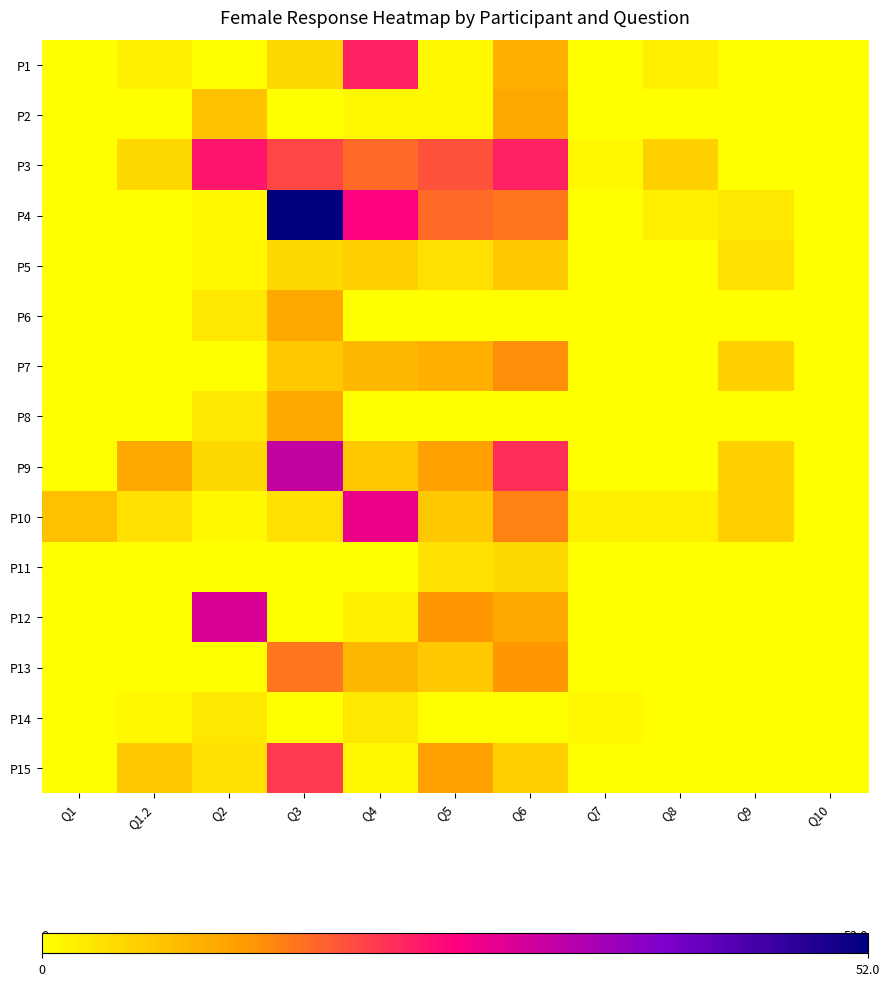

Which category has the lowest value across all series?

Q1